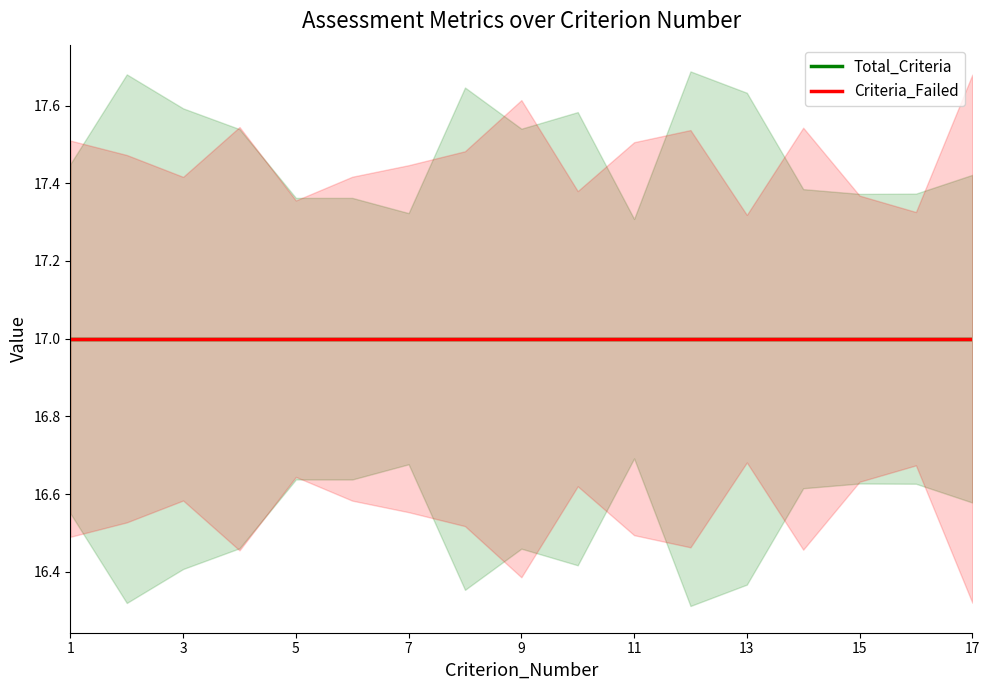

True or false: Criteria_Failed has more than 0 interior local peaks.

False